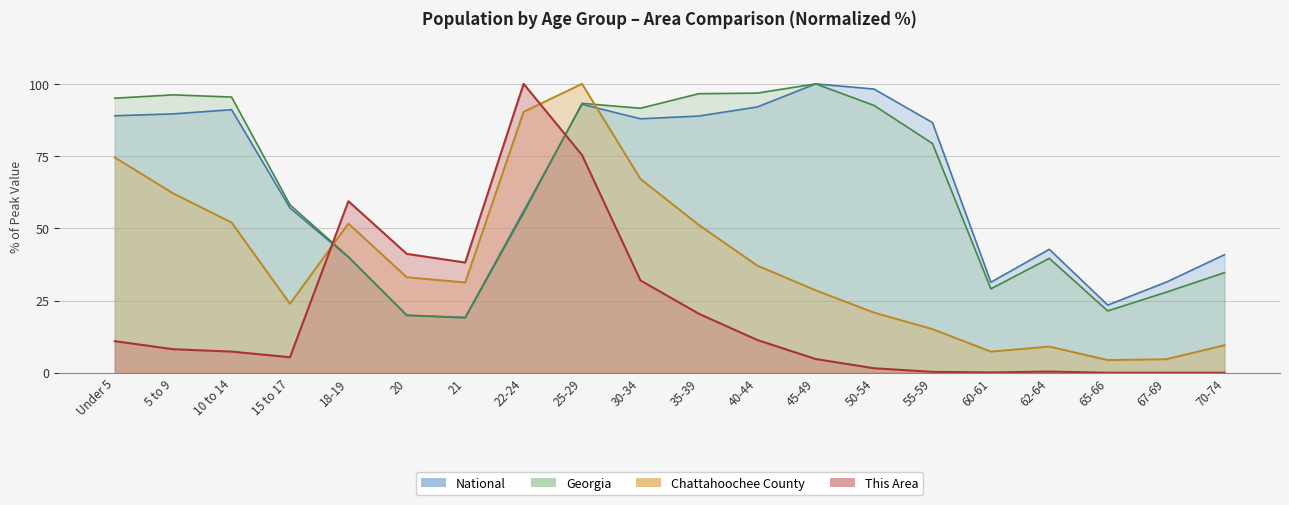

Which series has the largest total across all categories?

Georgia